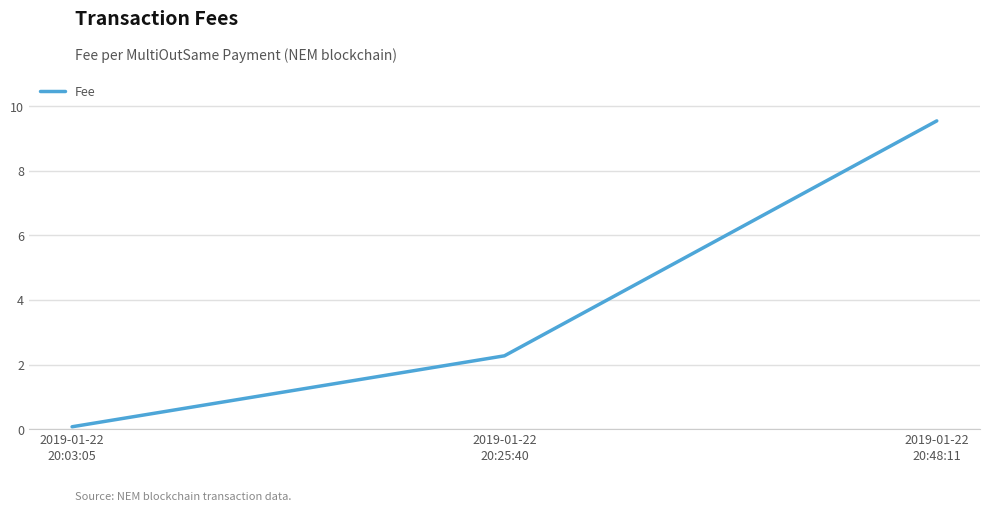

How many series are shown in this chart?

1